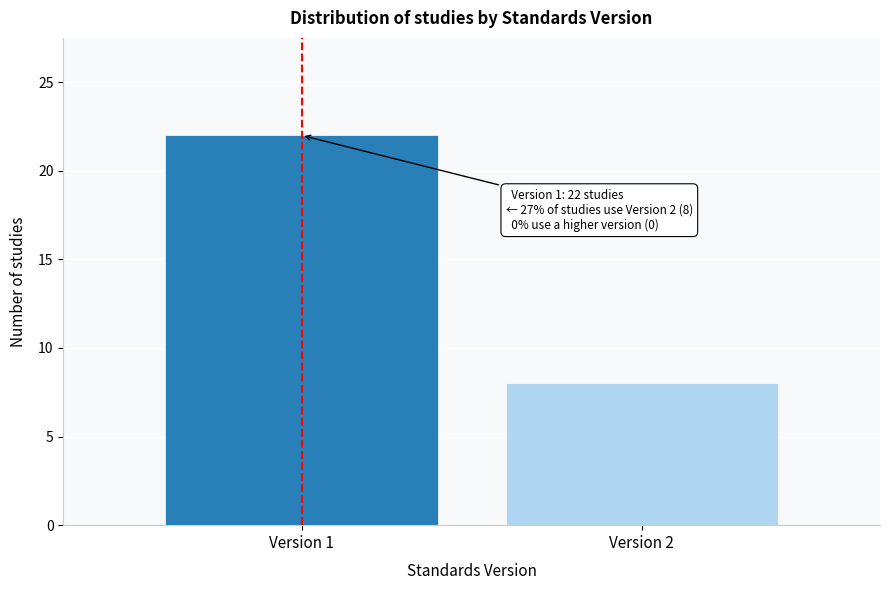

Reading right to left, what are all the values shown in this chart?

8	22